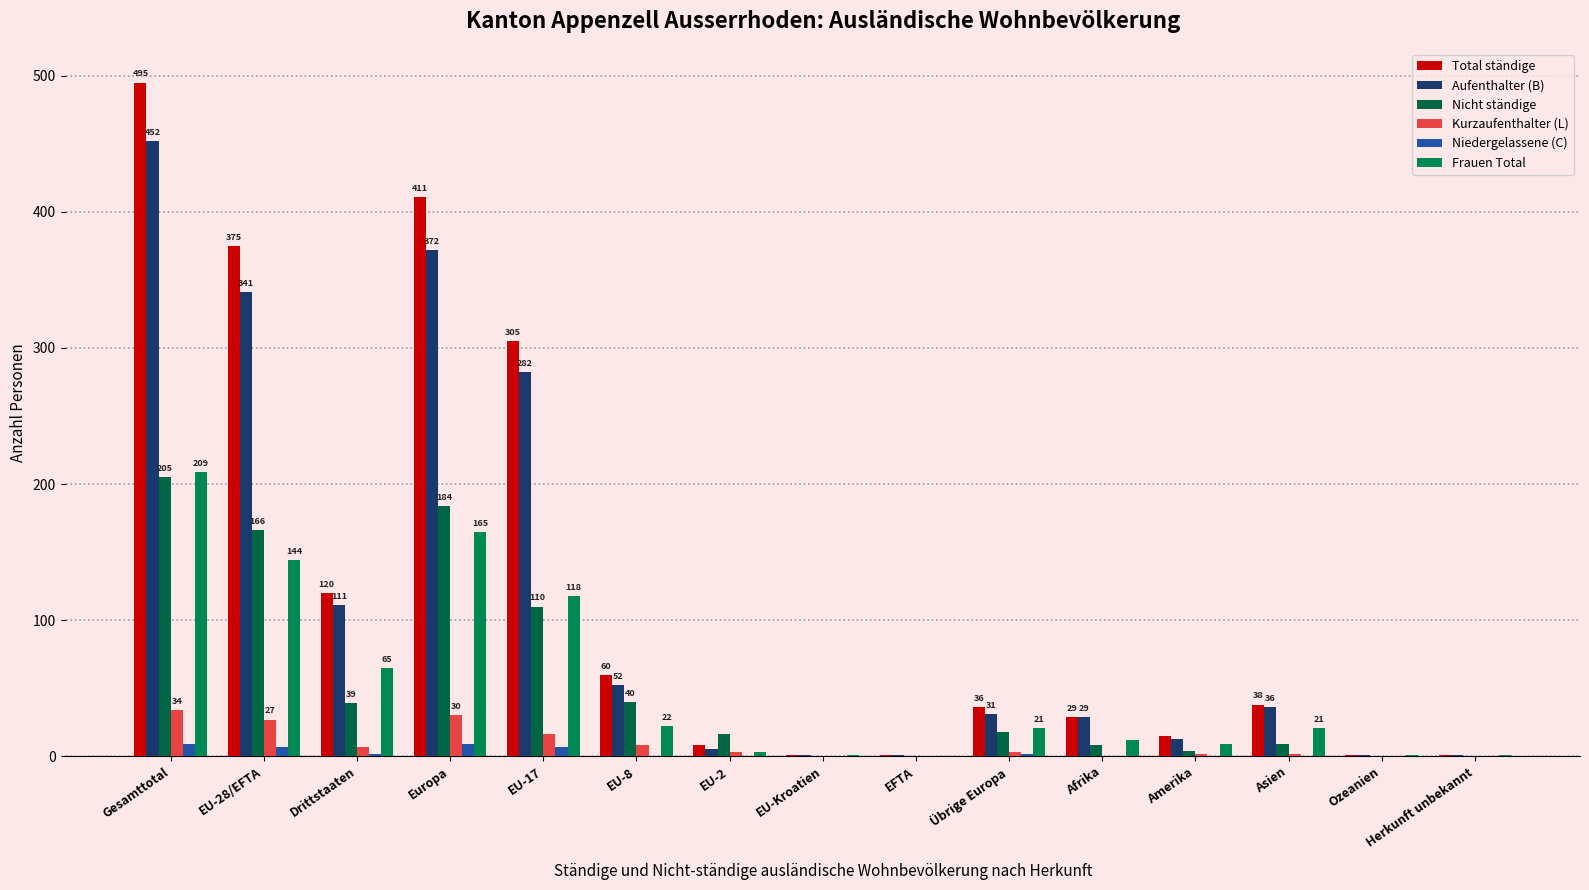

Is it true that Frauen Total equals 209 at Gesamttotal?

True